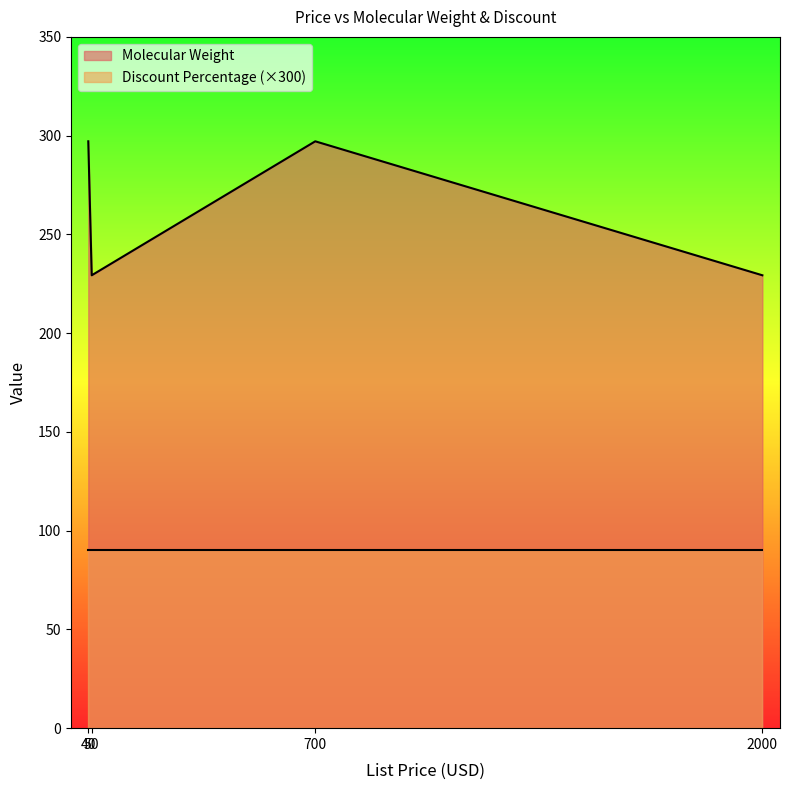

What is the maximum value shown in the chart?

297.1